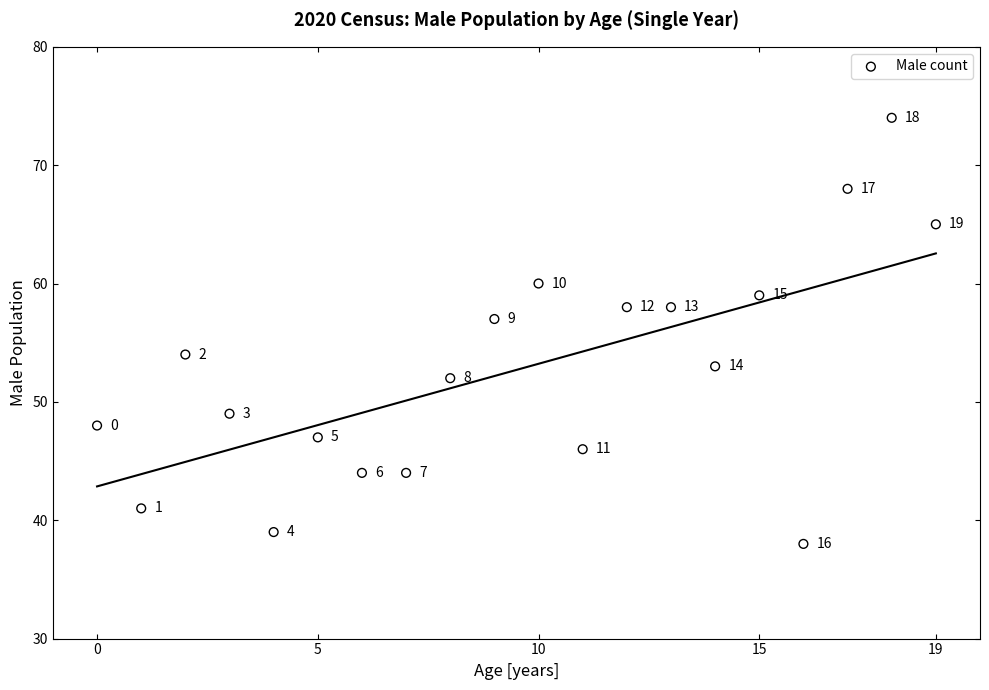

What Y value in the scatter plot is closest to 56?

57